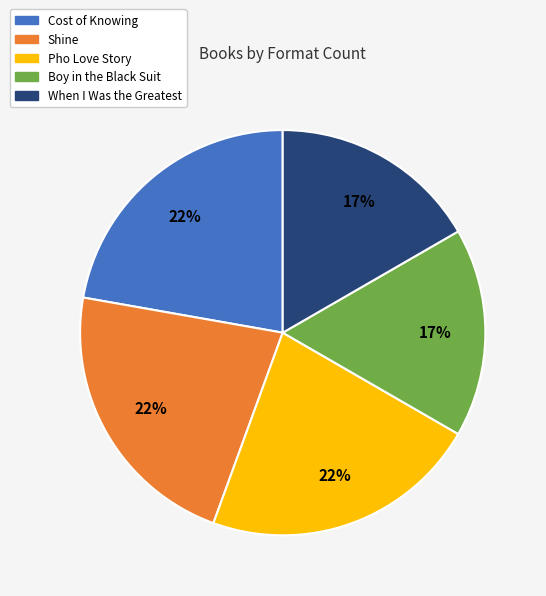

To the nearest percent, what is the combined percentage of Cost of Knowing and Boy in the Black Suit?

39%